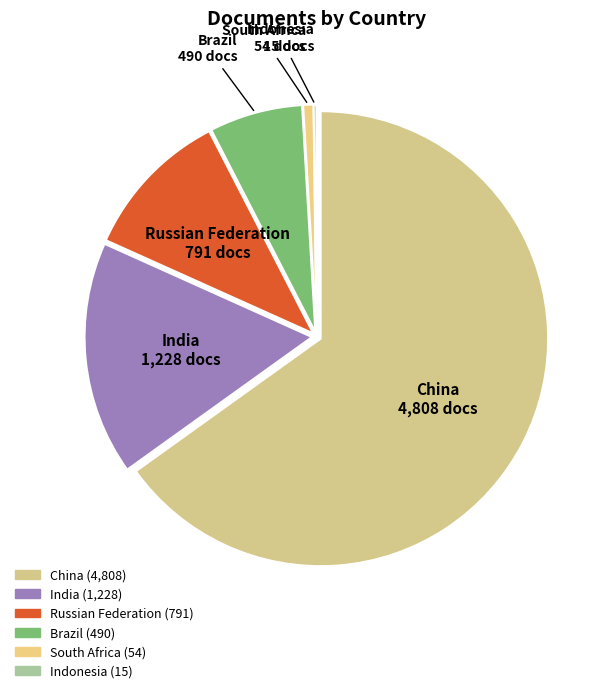

True or false: India accounts for 11% of the total.

False